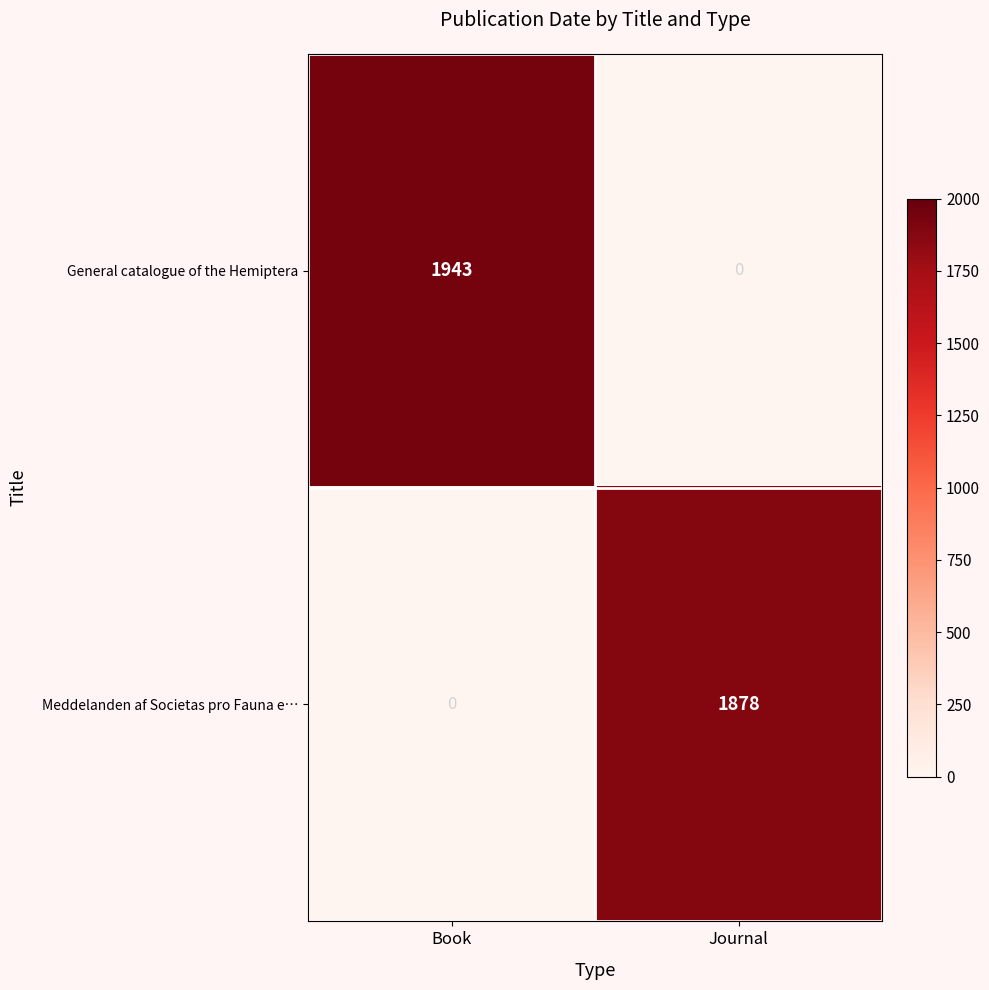

How many data points does each series have?

2